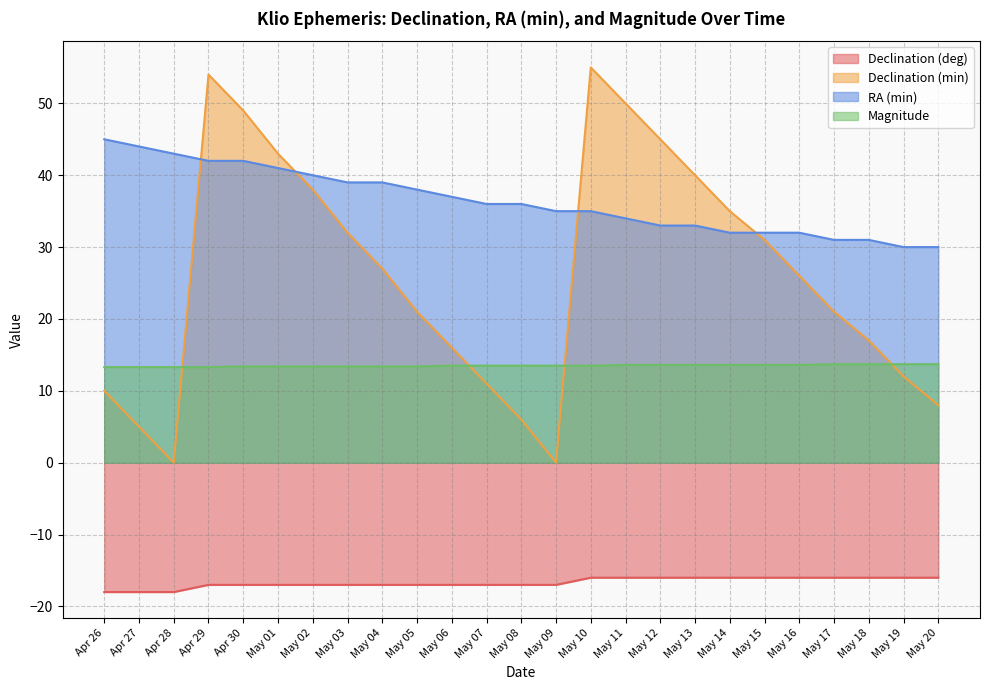

What are all the series names shown in the legend?

Declination (deg), Declination (min), RA (min), Magnitude